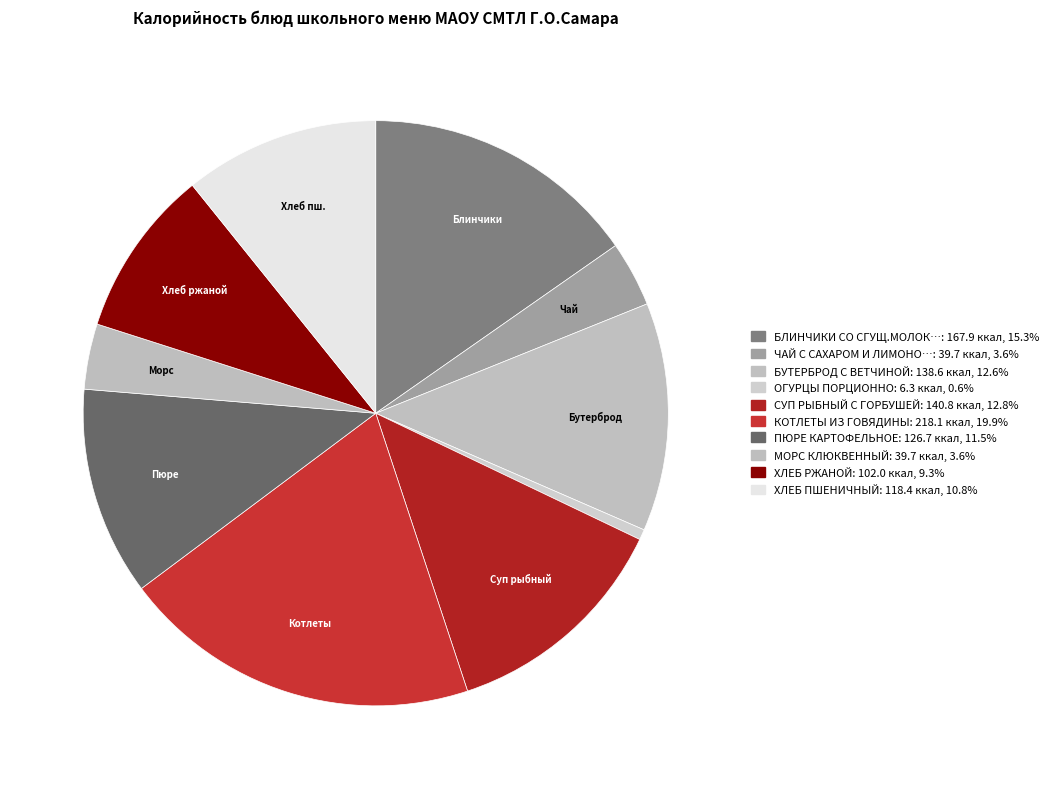

How many slices are in this pie chart?

10